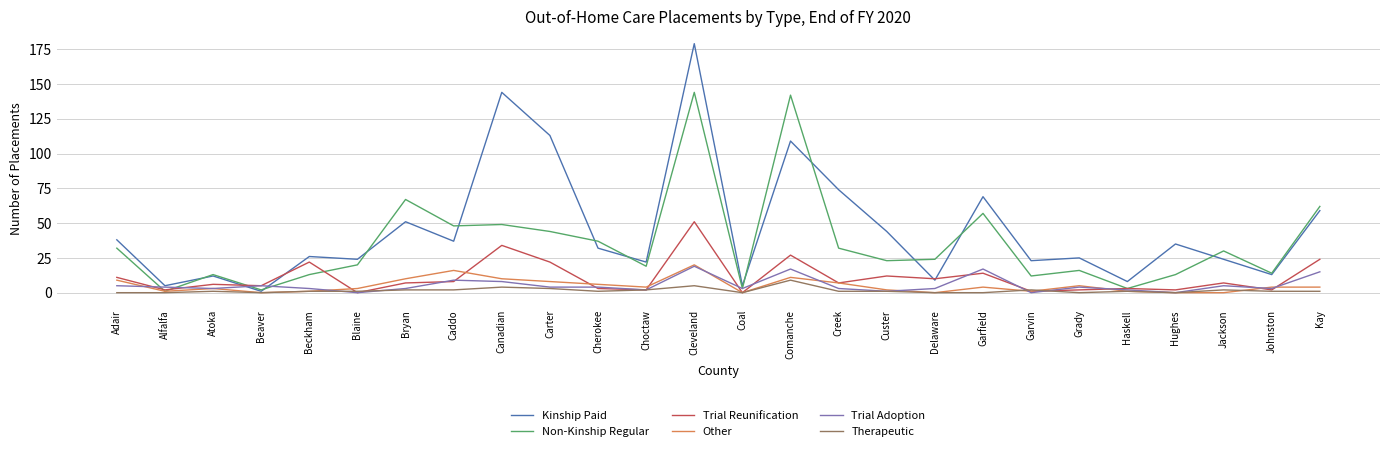

True or false: Therapeutic has a value of 0 at Alfalfa.

True